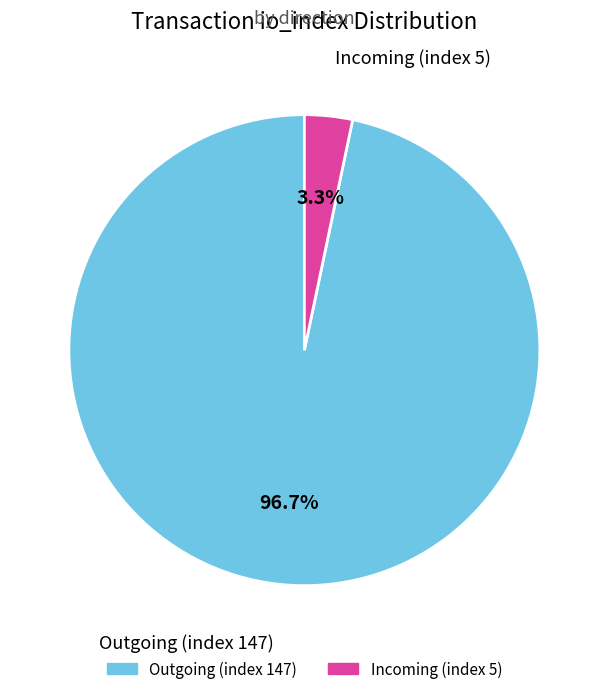

Does any single category account for the majority?

Yes